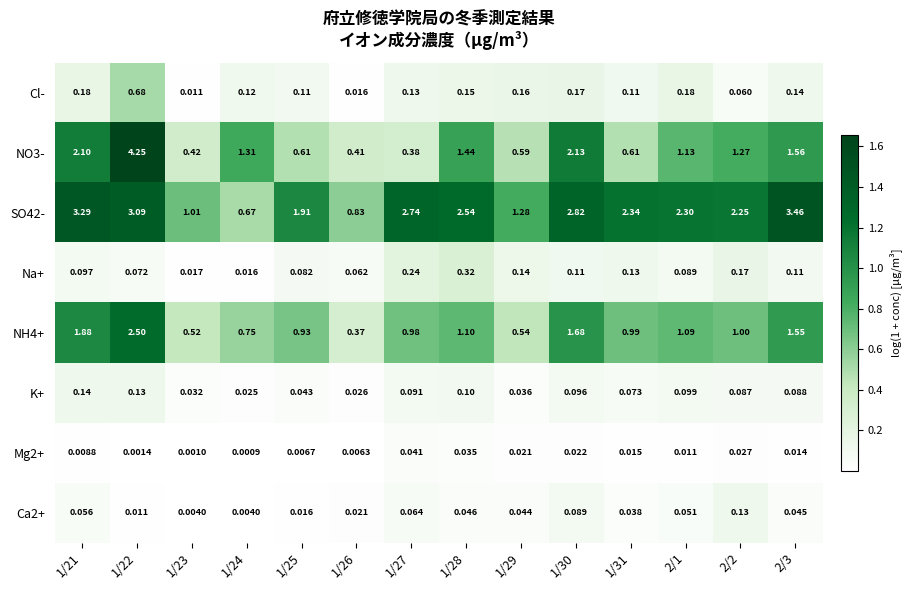

How many distinct data groups are displayed?

8